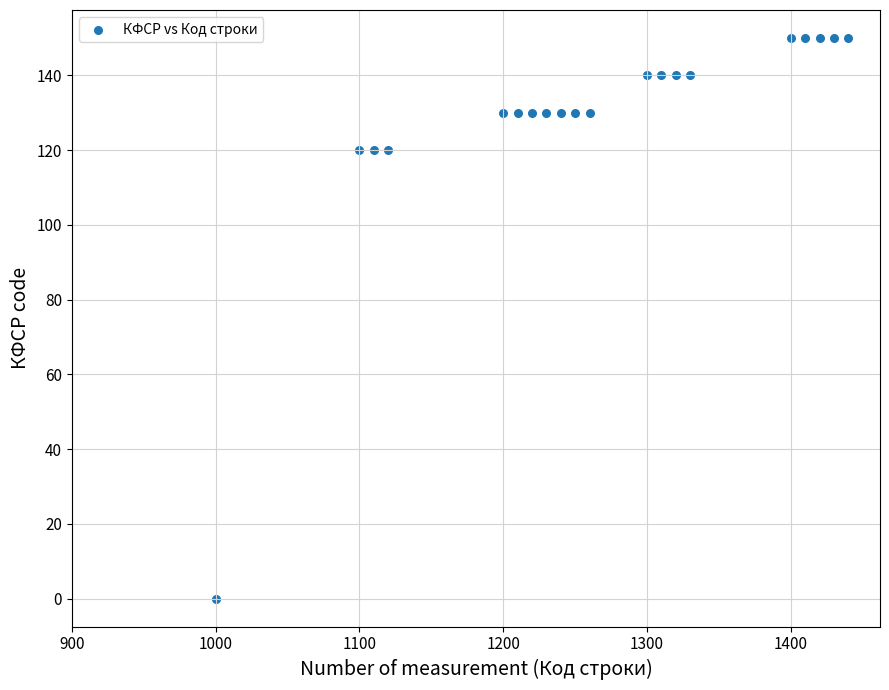

What is the range of X values (max minus min)?

440